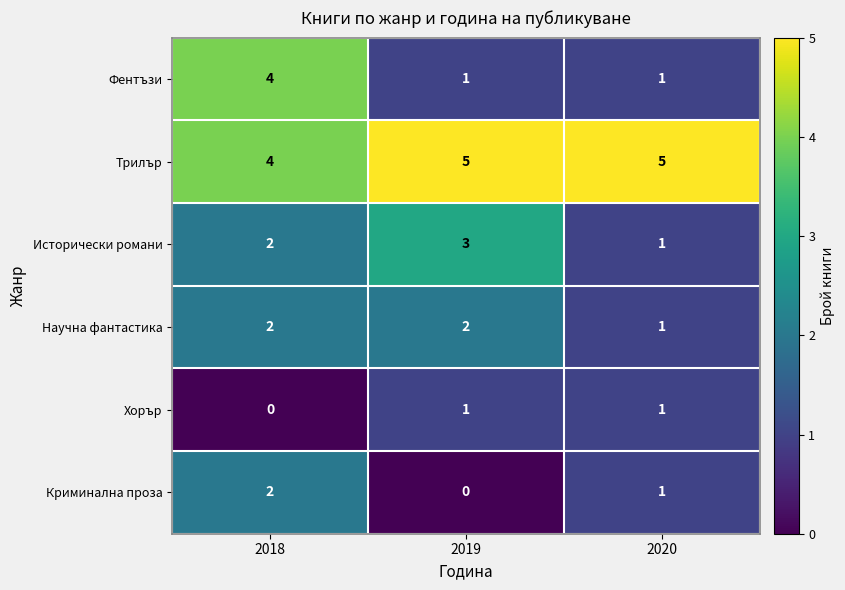

Which series has the largest range (max minus min)?

Фентъзи